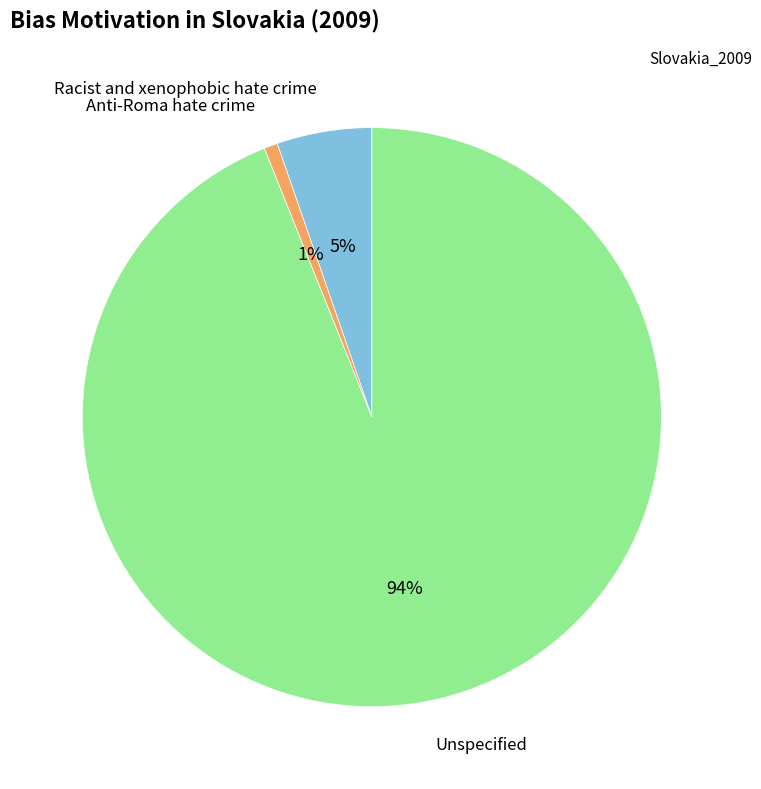

To the nearest percent, what is the difference between the largest and smallest slice percentages?

93%